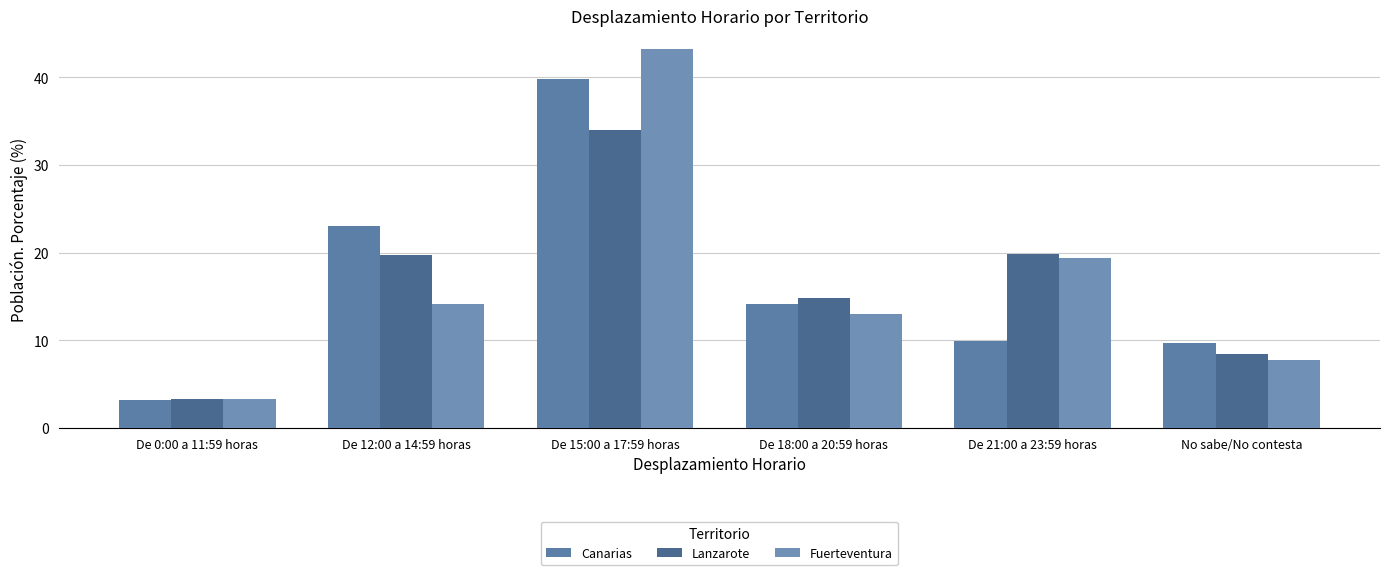

What is the difference between the Fuerteventura values at De 12:00 a 14:59 horas and De 15:00 a 17:59 horas?

29.1